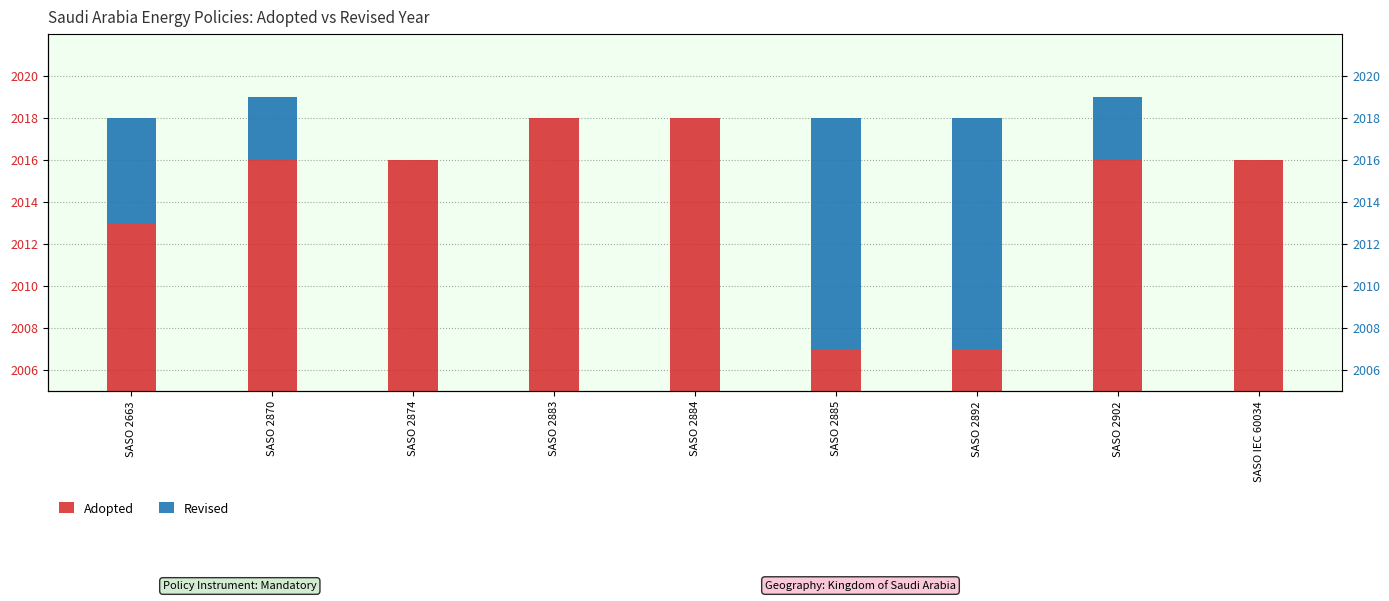

Is it true that Revised equals 11 at SASO 2892?

True